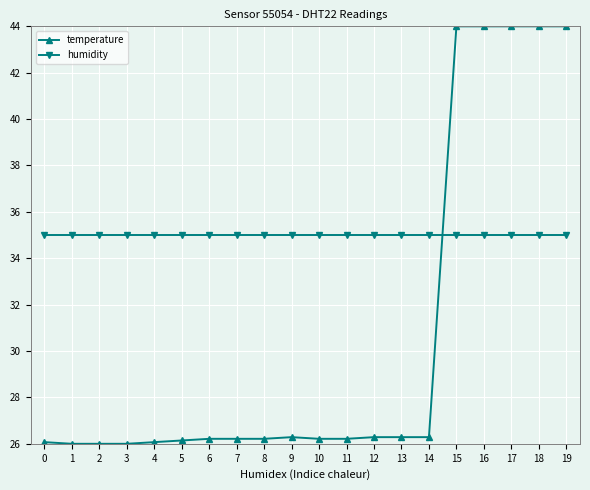

True or false: humidity has a value of 8.4 at 16.

False